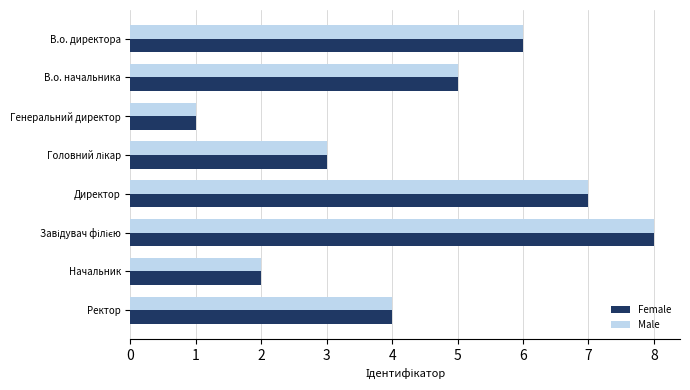

Is the value of Female at В.о. директора greater than the value of Male at В.о. начальника?

Yes